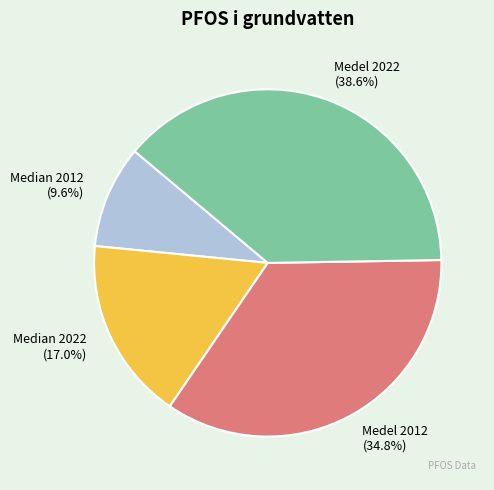

To the nearest percent, what percentage of the pie is Medel 2012?

35%